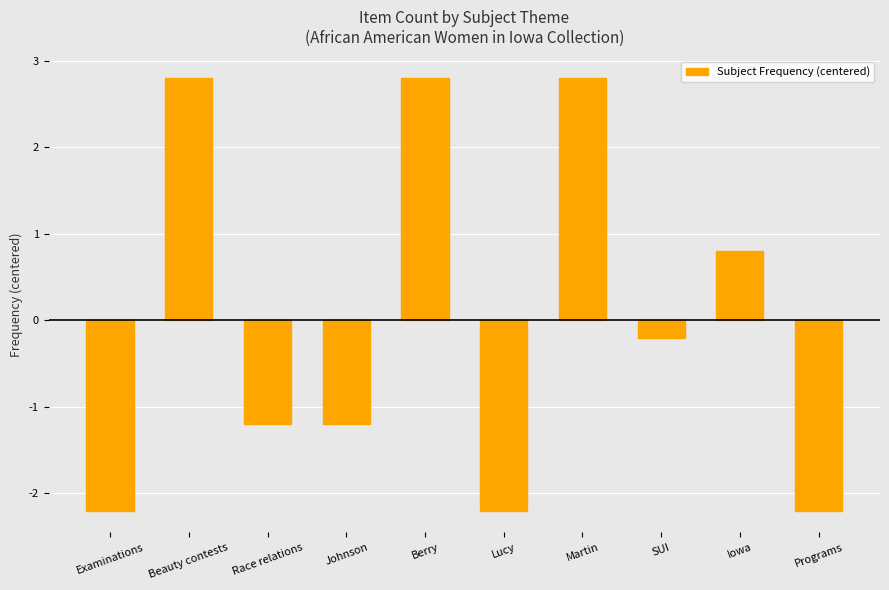

Between Race relations and Lucy, which is larger?

Race relations